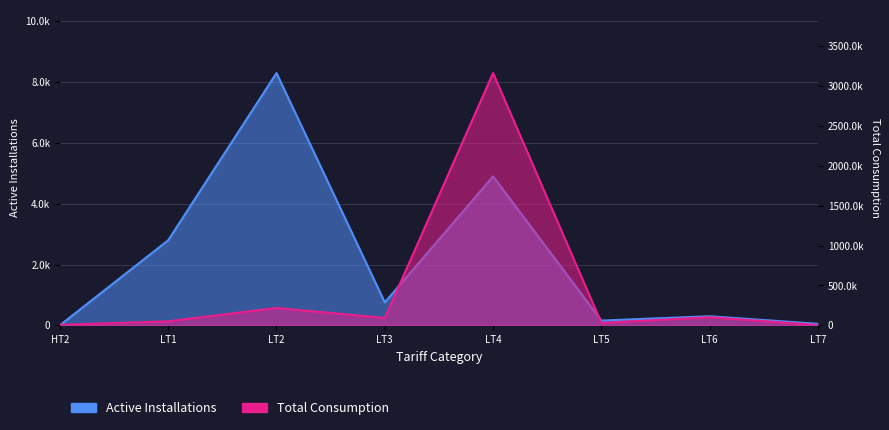

What is the lowest value of the Active Installations series?

2